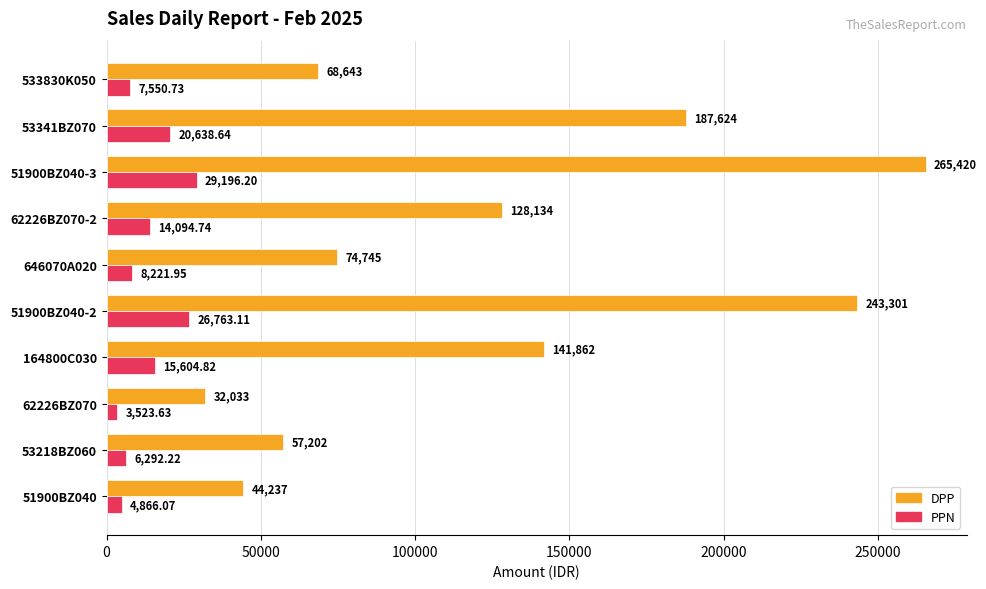

Which series changed the most between 62226BZ070 and 51900BZ040-2?

DPP